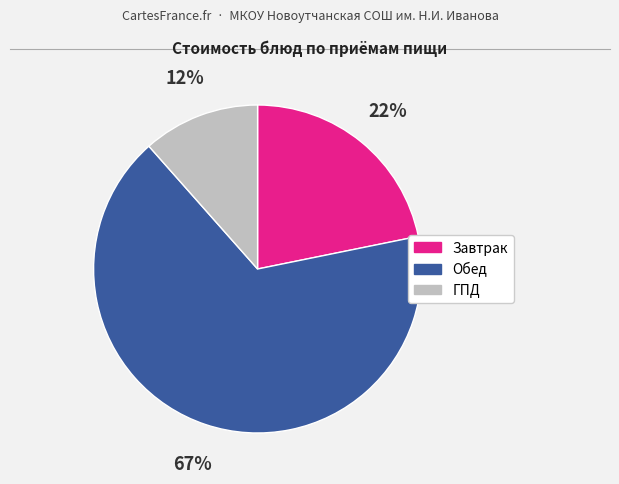

Is there any slice that represents more than half of the pie?

Yes